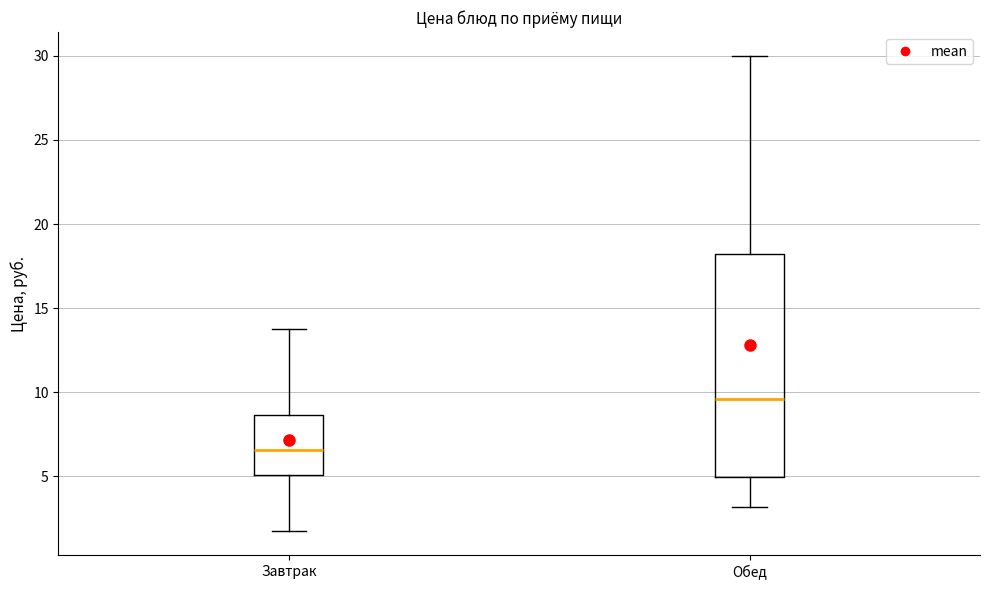

Comparing the boxes themselves (not the whiskers), which one is the tallest?

Обед